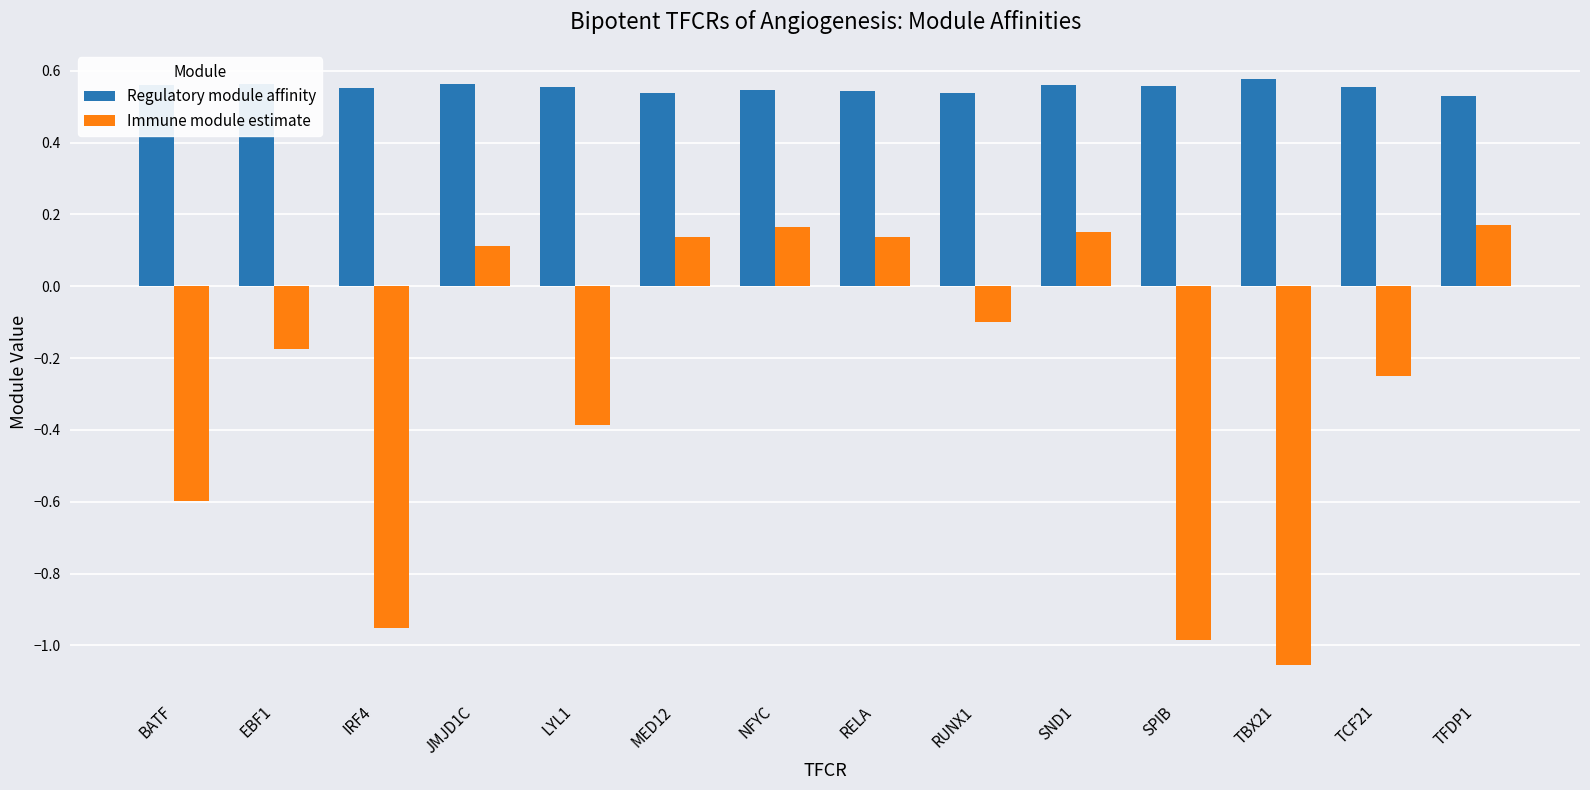

Rank the series by their maximum value, from highest to lowest.

Regulatory module affinity, Immune module estimate